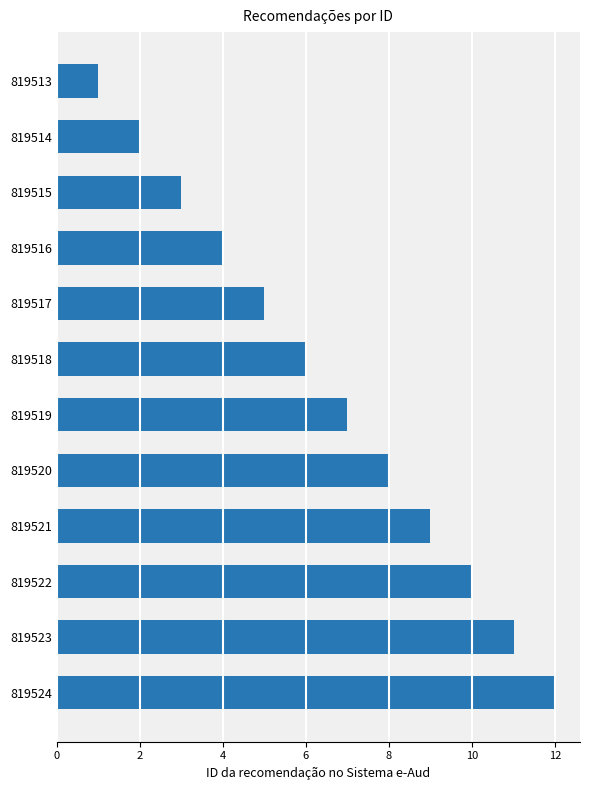

Between 819523 and 819516, which is larger?

819523